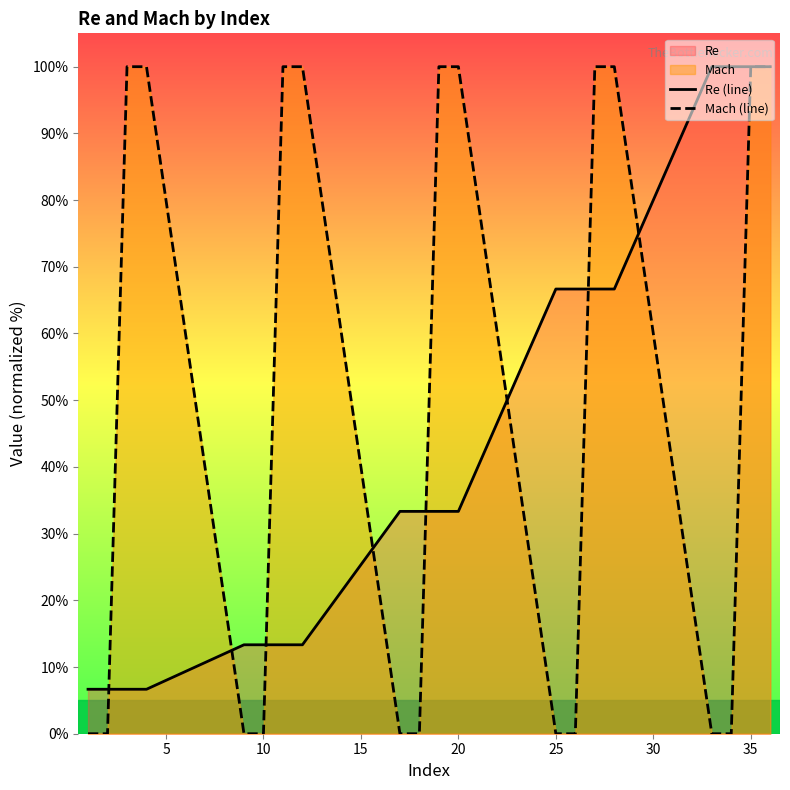

True or false: Mach (line) has a value of 0.0 at 10.

True